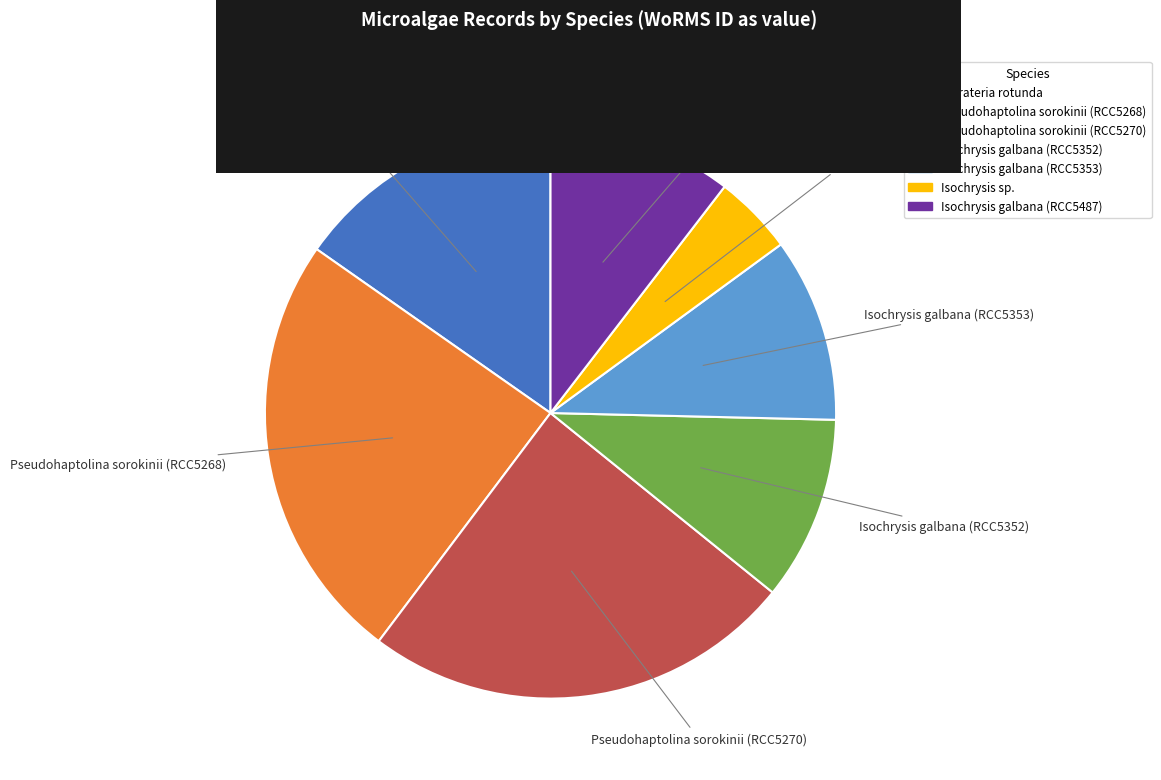

Combined, do Isochrysis galbana (RCC5353) and Isochrysis galbana (RCC5352) account for over 50%?

No